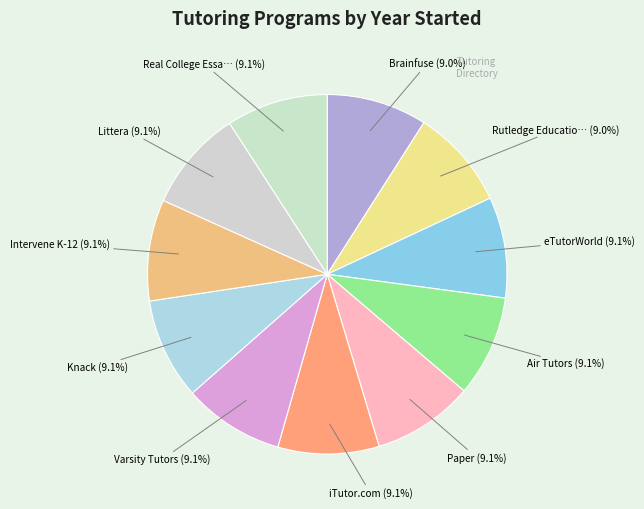

How many slices are in this pie chart?

11